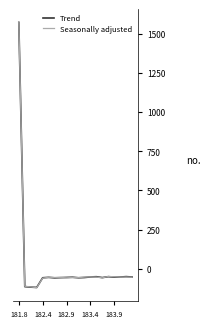

What is the lowest value of the Seasonally adjusted series?

-120.0